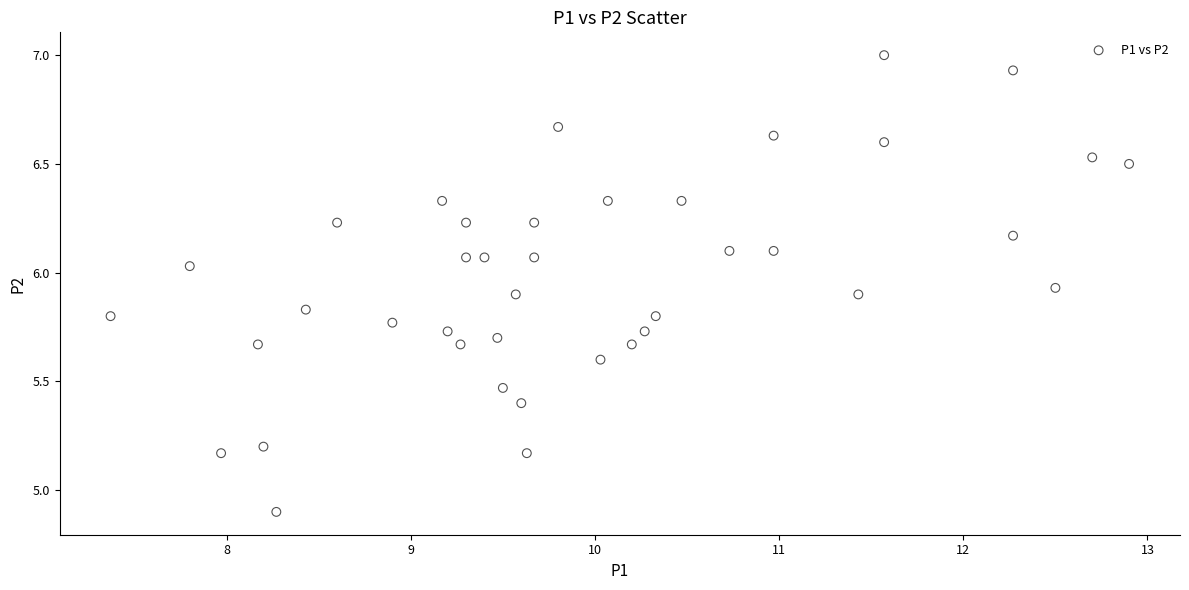

What Y value in the scatter plot is closest to 5?

4.9